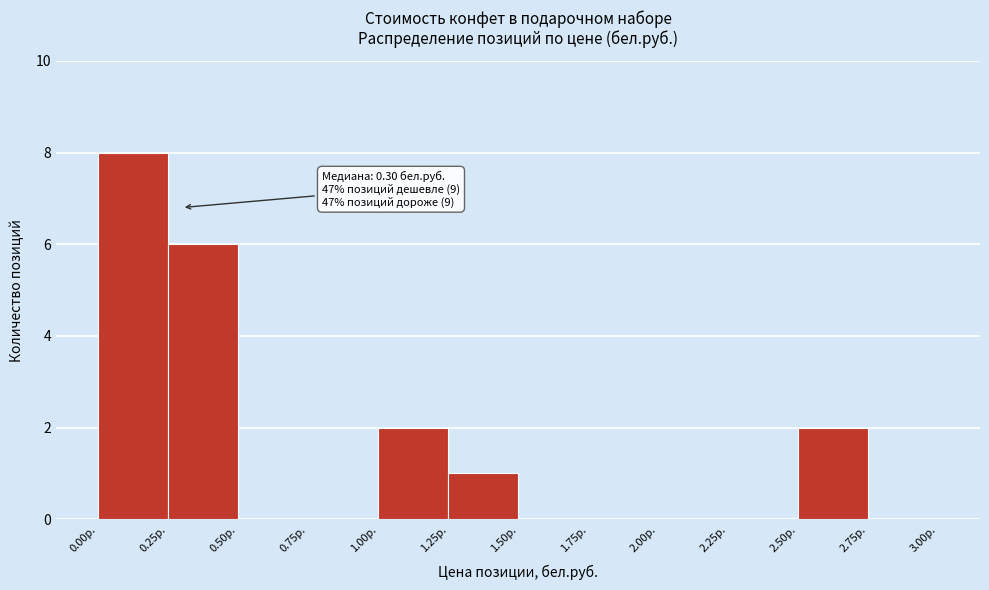

Over which range of the x-axis is the bar tallest?

0.00 to 0.25